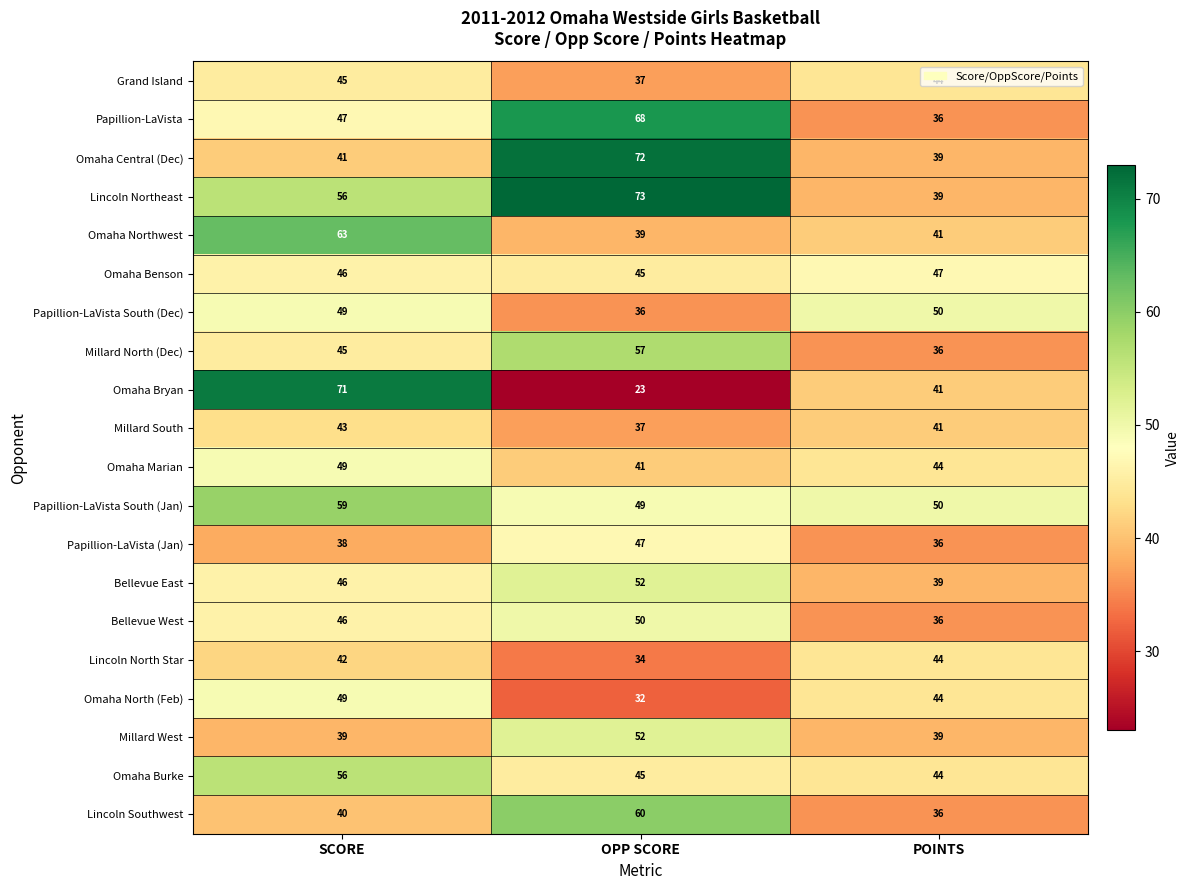

Read the Omaha Central (Dec) value at SCORE, to the nearest 5.

40